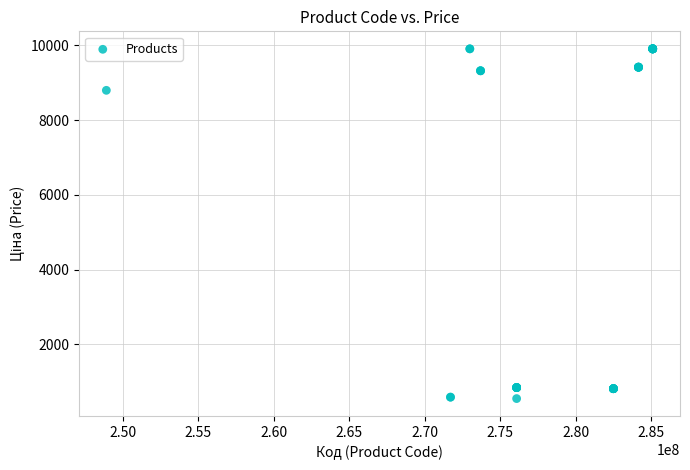

What Y value in the scatter plot is closest to 5228?

8797.6